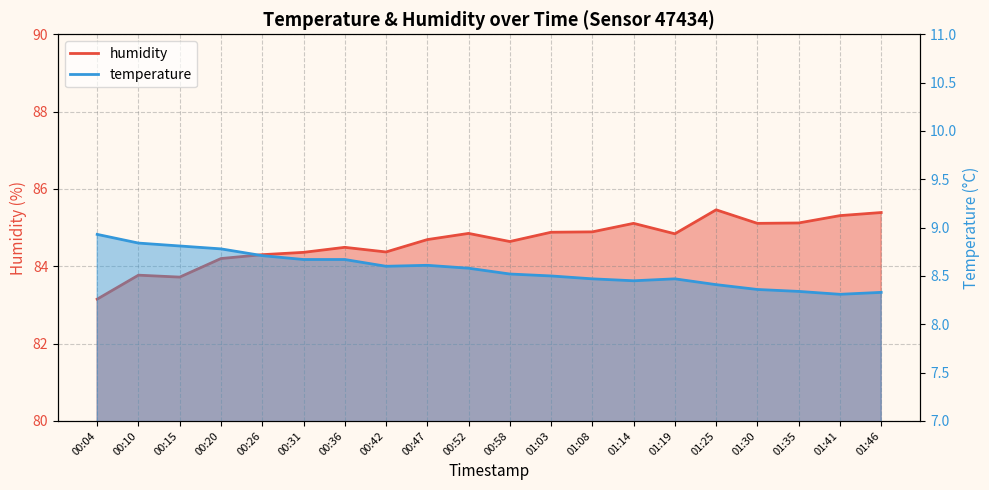

Reading left to right, extract all data points from this chart.

temperature: 00:04=8.9	00:10=8.8	00:15=8.8	00:20=8.8	00:26=8.7	00:31=8.7	00:36=8.7	00:42=8.6	00:47=8.6	00:52=8.6	00:58=8.5	01:03=8.5	01:08=8.5	01:14=8.4	01:19=8.5	01:25=8.4	01:30=8.4	01:35=8.3	01:41=8.3	01:46=8.3
humidity: 00:04=83.2	00:10=83.8	00:15=83.7	00:20=84.2	00:26=84.3	00:31=84.4	00:36=84.5	00:42=84.4	00:47=84.7	00:52=84.8	00:58=84.6	01:03=84.9	01:08=84.9	01:14=85.1	01:19=84.8	01:25=85.5	01:30=85.1	01:35=85.1	01:41=85.3	01:46=85.4